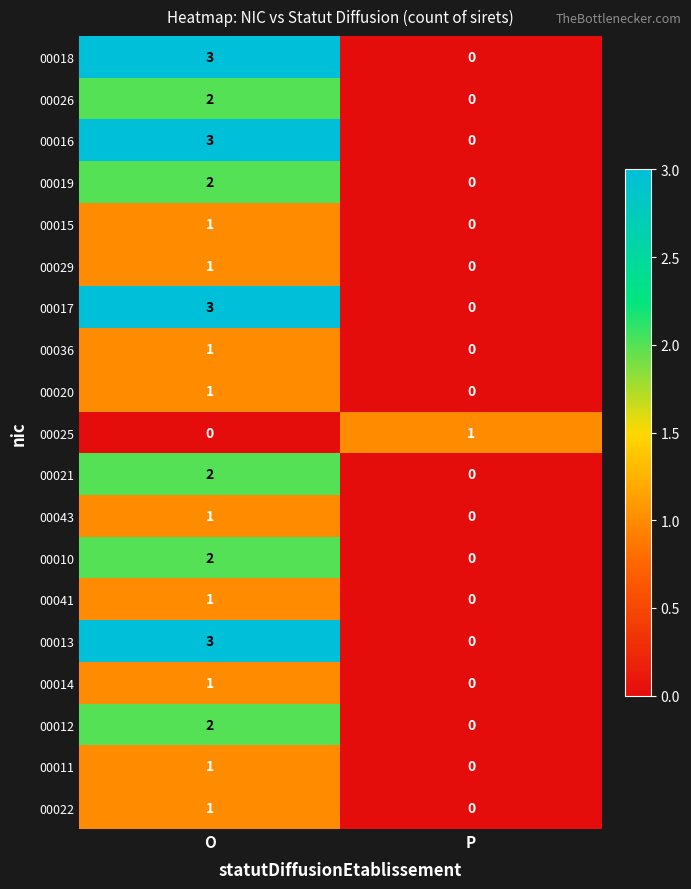

What is the sum of the 00018 values at P and O?

3